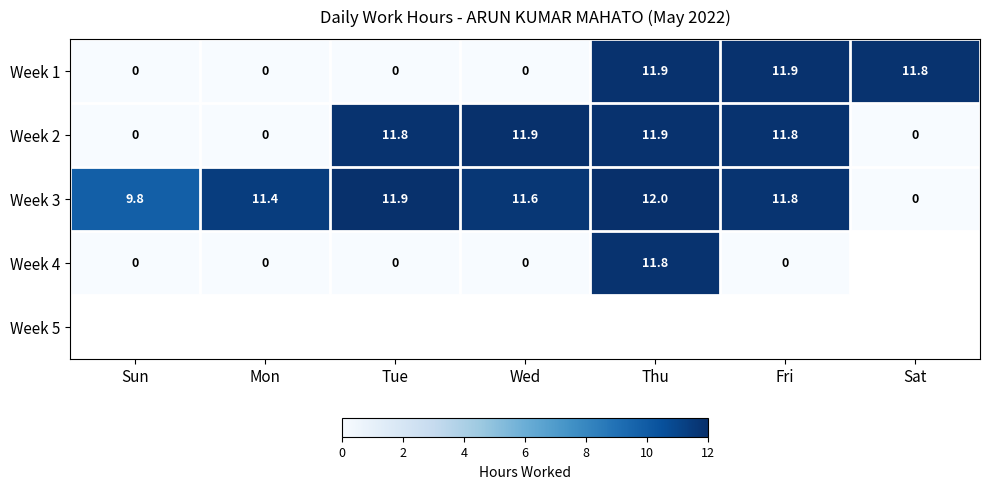

The Week 2 series shows 20.1 at Tue. True or false?

False